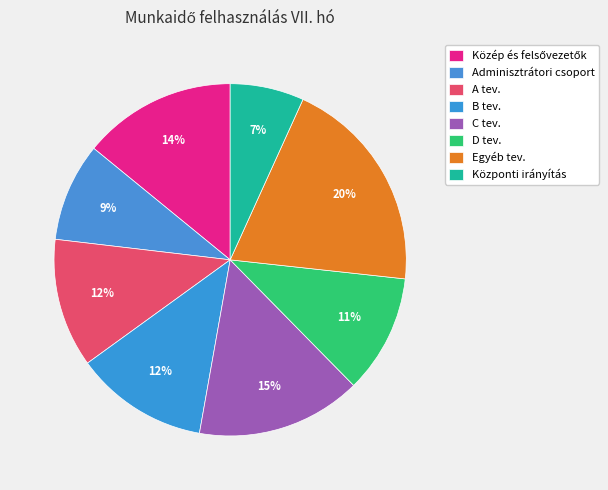

How many segments does this pie chart have?

8